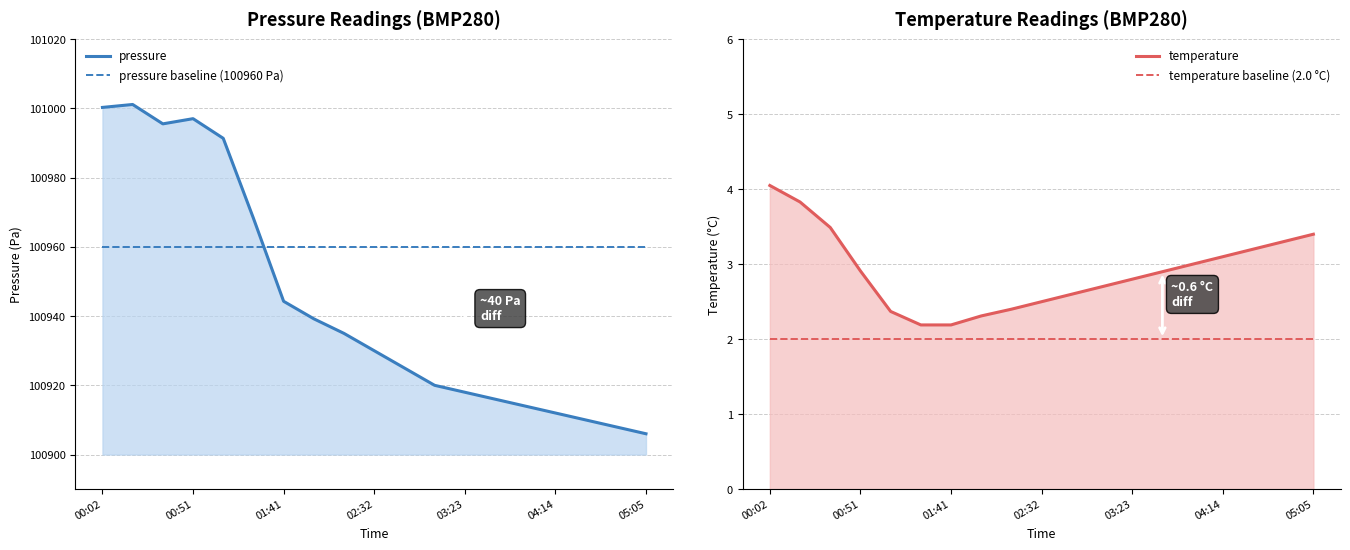

True or false: pressure and temperature baseline (2.0 °C) intersect in this chart.

False